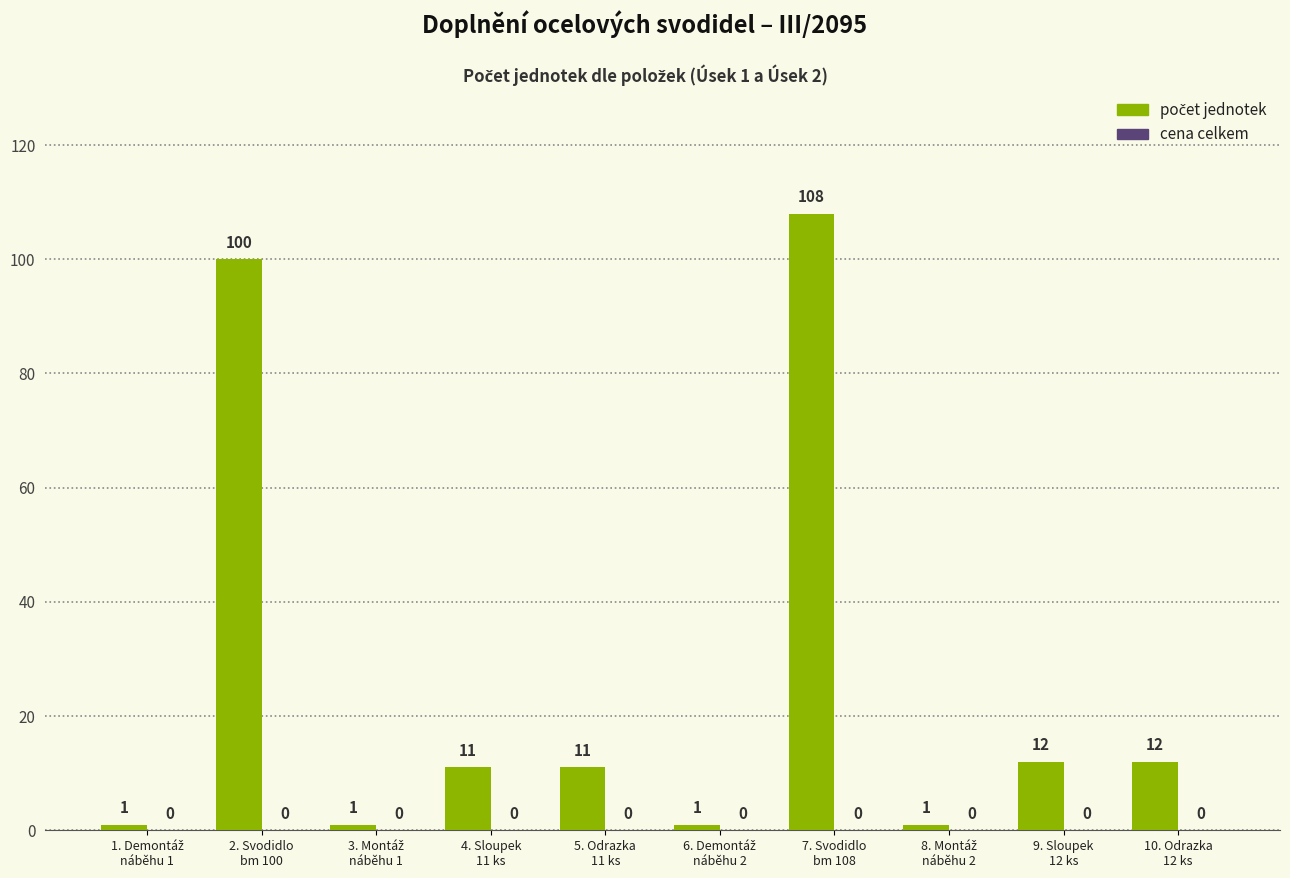

What is the value of the 2nd bar from the left?

100